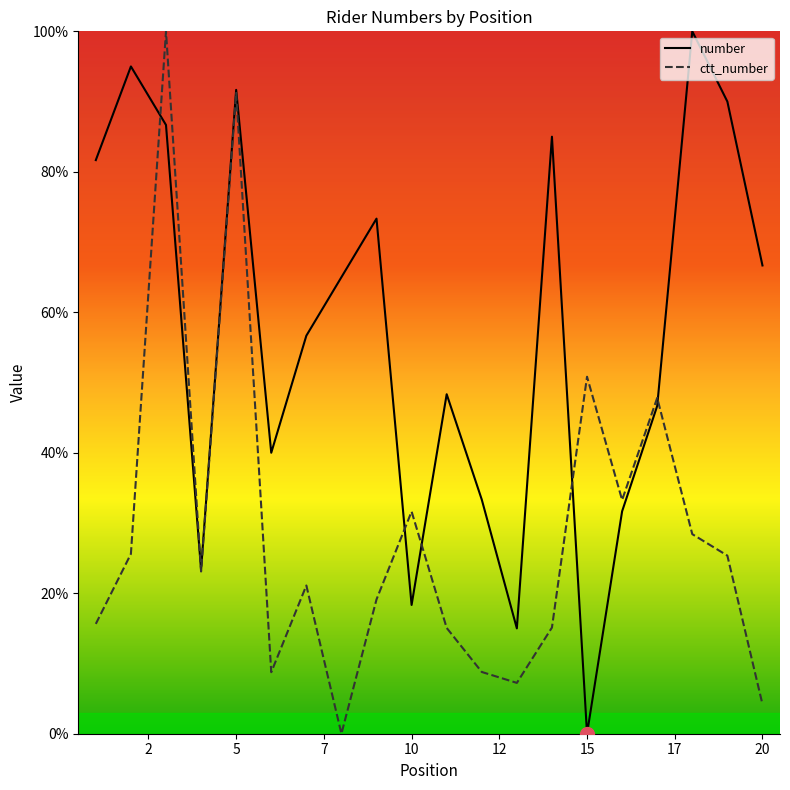

Reading left to right, transcribe all the data shown in this chart.

number: 81.7	95.0	86.7	23.3	91.7	40.0	56.7	65.0	73.3	18.3	48.3	33.3	15.0	85.0	0.0	31.7	46.7	100.0	90.0	66.7
ctt_number: 15.6	25.6	100.0	23.1	91.2	8.8	21.1	0.0	19.1	31.6	15.1	8.8	7.2	15.1	50.8	33.3	47.8	28.4	25.4	4.2